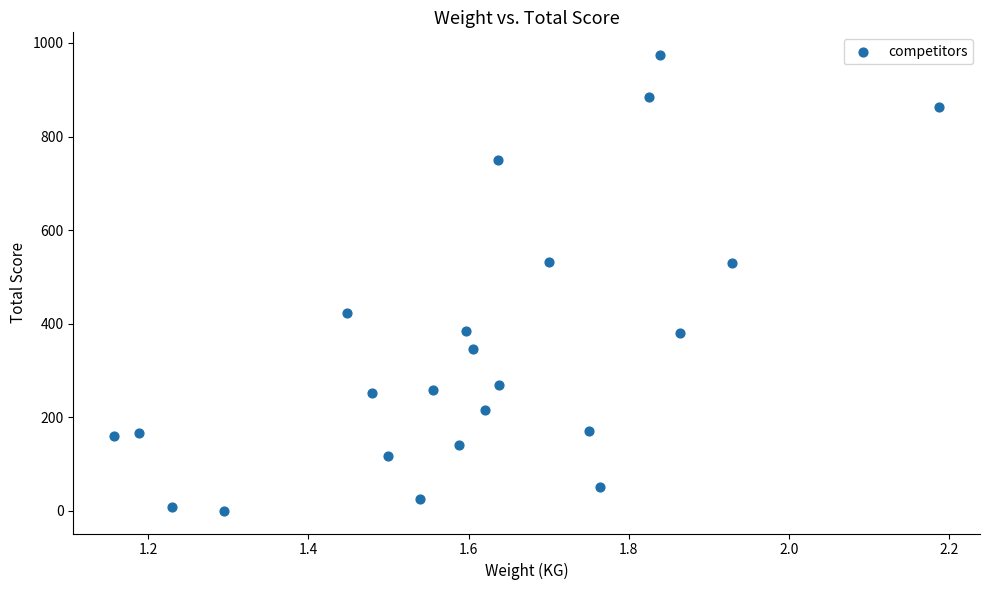

What is the range of Y values (max minus min)?

974